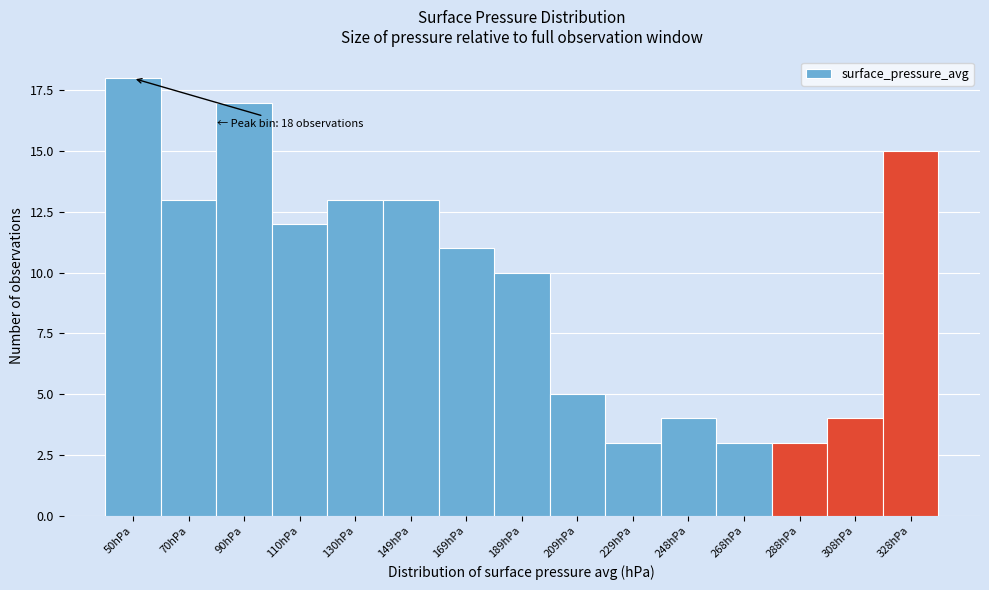

Reading right to left, transcribe all the data shown in this chart.

15	4	3	3	4	3	5	10	11	13	13	12	17	13	18